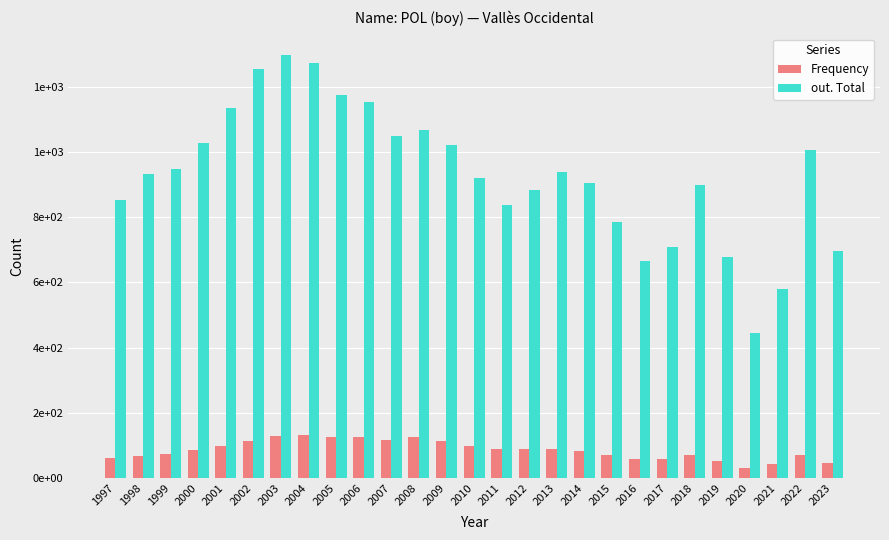

List the series in order of their peak value, highest first.

out. Total, Frequency